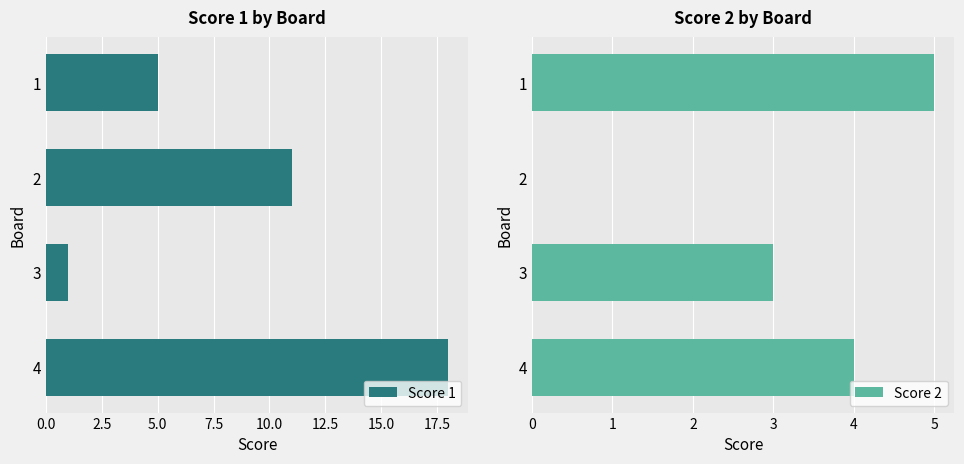

The Score 1 series shows 5 at 1. True or false?

True